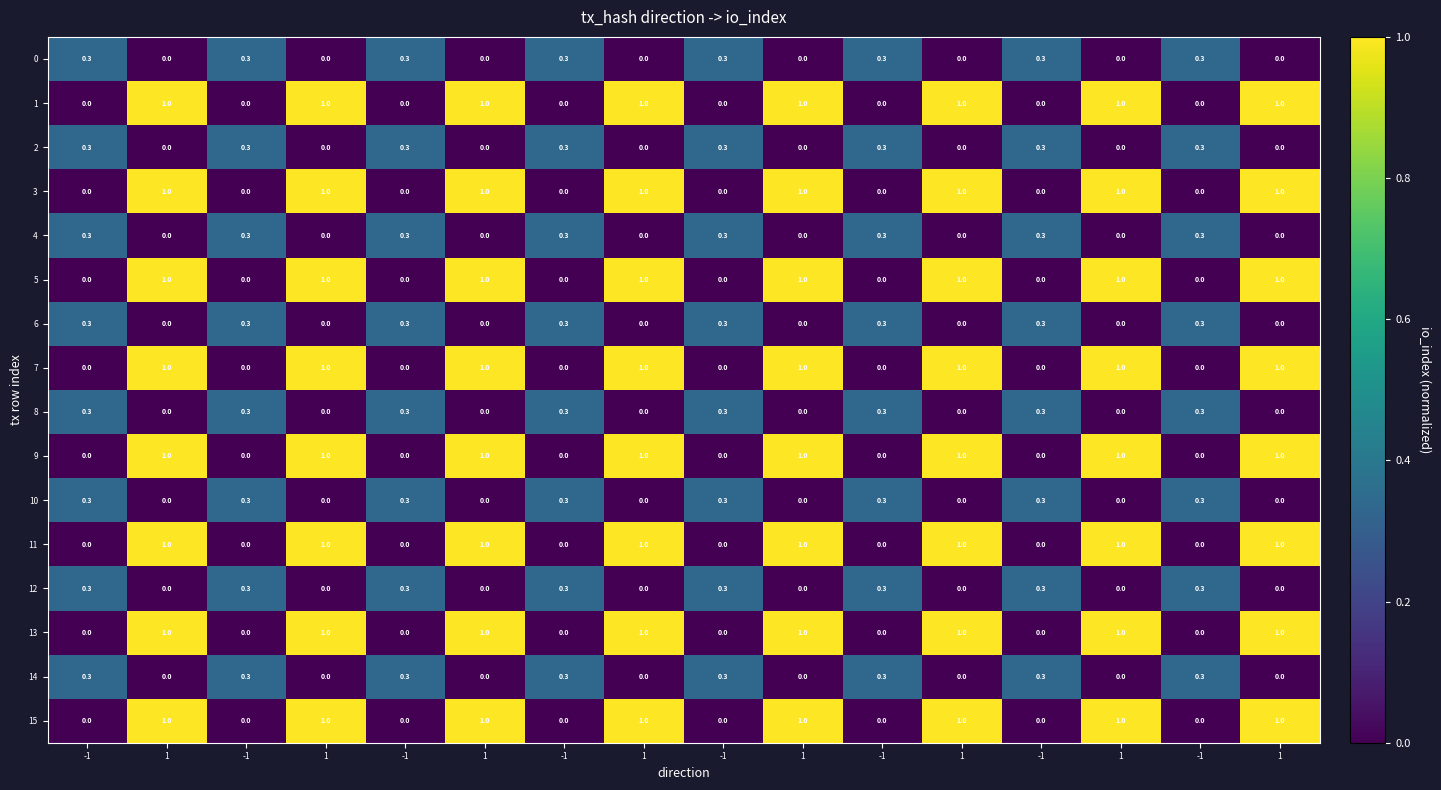

Count the number of categories in the chart.

16